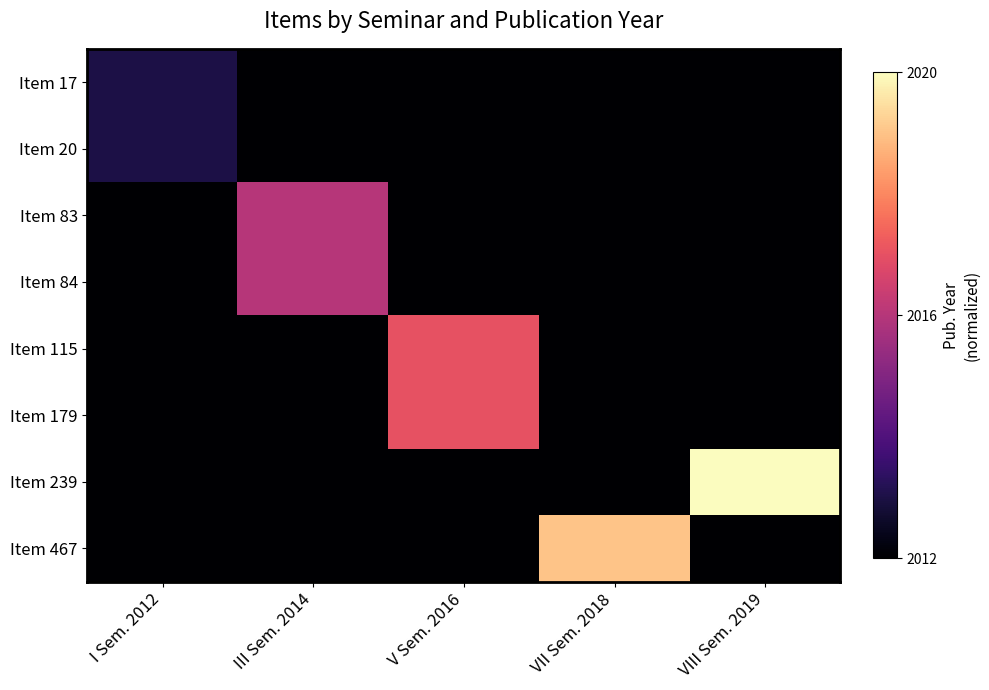

Reading left to right, what are all the values shown in this chart?

Item 17: I Sem. 2012=0.1	III Sem. 2014=0.0	V Sem. 2016=0.0	VII Sem. 2018=0.0	VIII Sem. 2019=0.0
Item 20: I Sem. 2012=0.1	III Sem. 2014=0.0	V Sem. 2016=0.0	VII Sem. 2018=0.0	VIII Sem. 2019=0.0
Item 83: I Sem. 2012=0.0	III Sem. 2014=0.5	V Sem. 2016=0.0	VII Sem. 2018=0.0	VIII Sem. 2019=0.0
Item 84: I Sem. 2012=0.0	III Sem. 2014=0.5	V Sem. 2016=0.0	VII Sem. 2018=0.0	VIII Sem. 2019=0.0
Item 115: I Sem. 2012=0.0	III Sem. 2014=0.0	V Sem. 2016=0.6	VII Sem. 2018=0.0	VIII Sem. 2019=0.0
Item 179: I Sem. 2012=0.0	III Sem. 2014=0.0	V Sem. 2016=0.6	VII Sem. 2018=0.0	VIII Sem. 2019=0.0
Item 239: I Sem. 2012=0.0	III Sem. 2014=0.0	V Sem. 2016=0.0	VII Sem. 2018=0.0	VIII Sem. 2019=1.0
Item 467: I Sem. 2012=0.0	III Sem. 2014=0.0	V Sem. 2016=0.0	VII Sem. 2018=0.9	VIII Sem. 2019=0.0